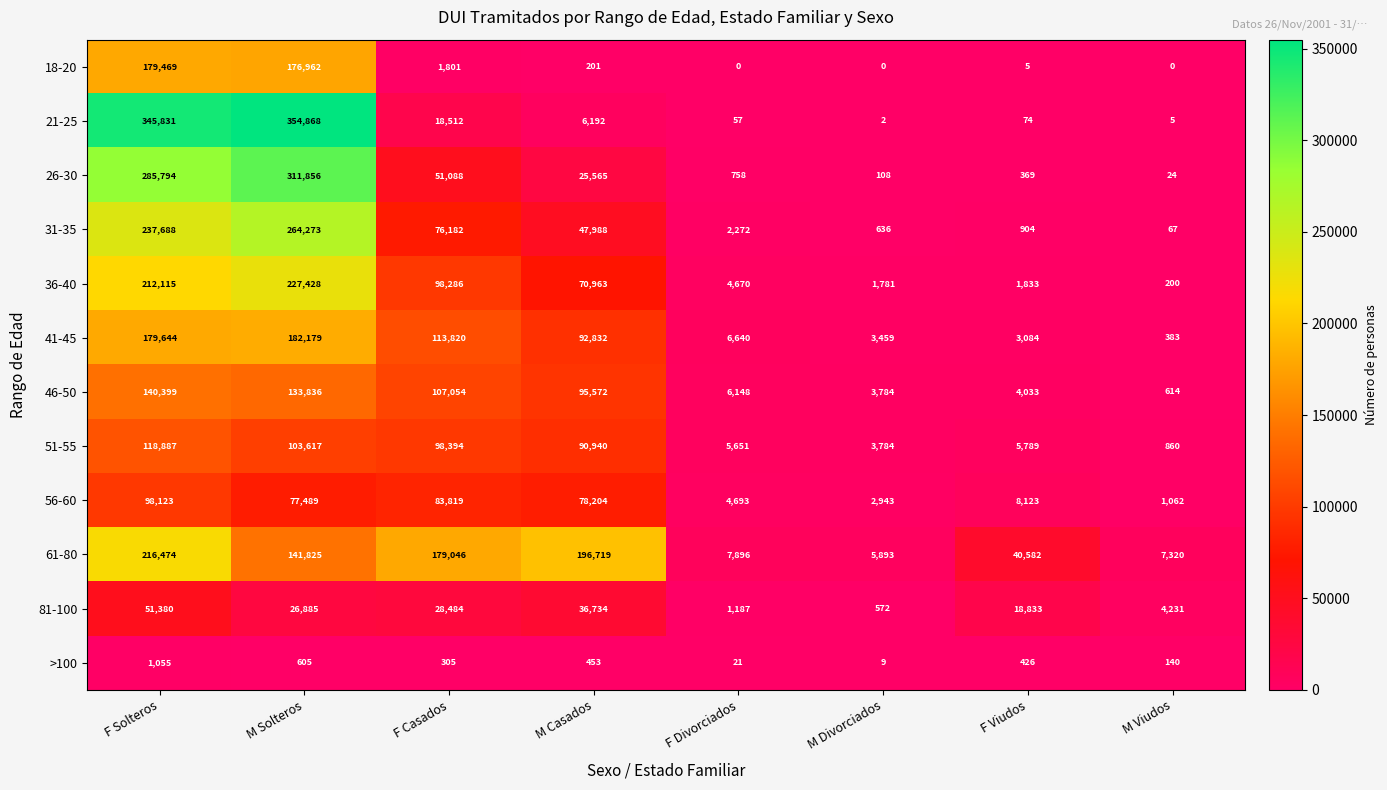

Is it true that 26-30 equals 369 at F Viudos?

True